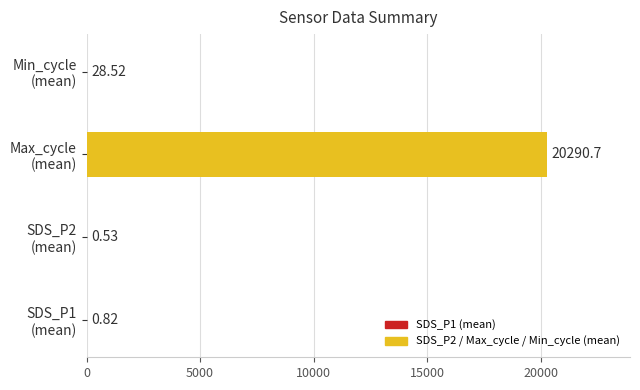

What is the sum of all values?

20320.6